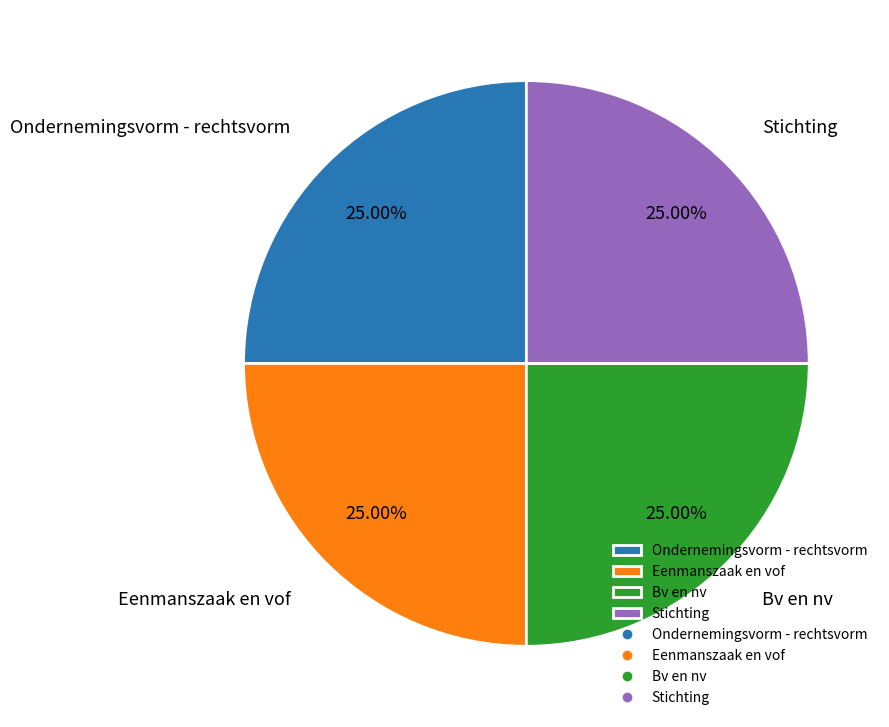

What is the ratio of the value at Eenmanszaak en vof to the value at Bv en nv?

1.0